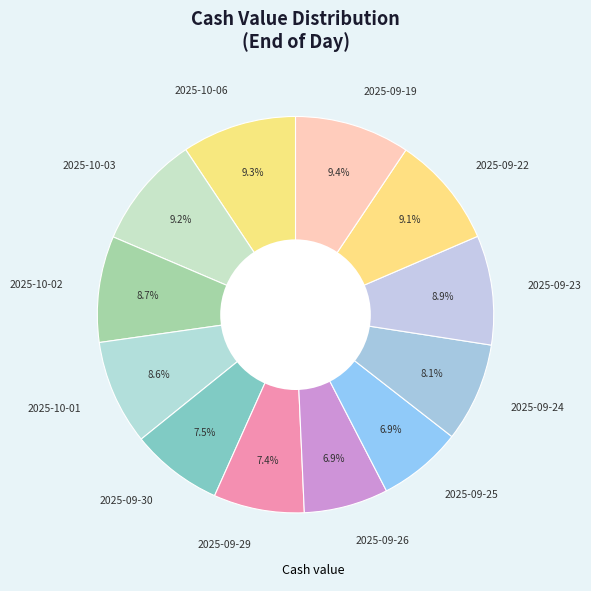

How many segments does this pie chart have?

12